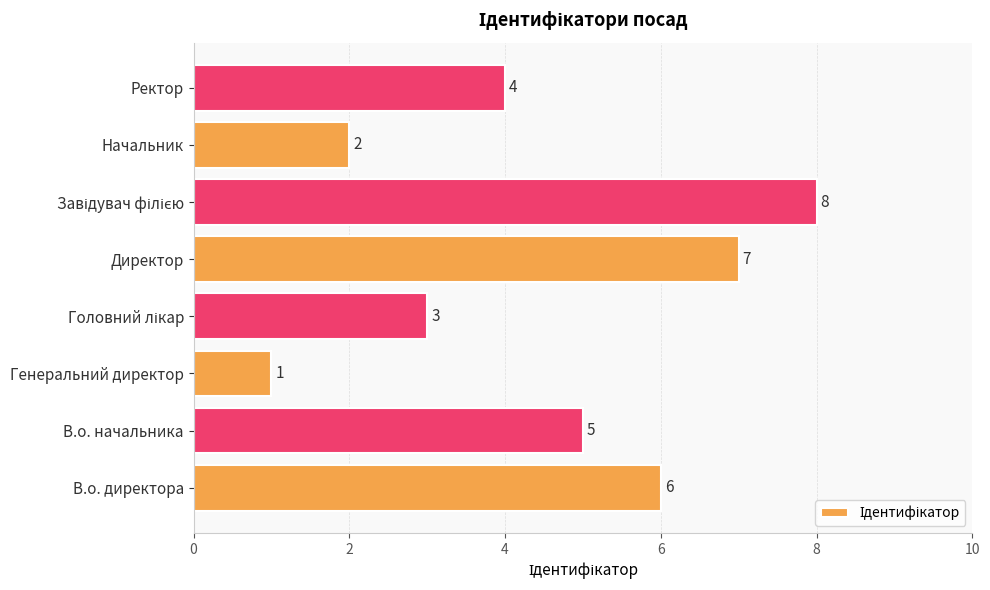

What is the change in value from Генеральний директор to Начальник?

+1